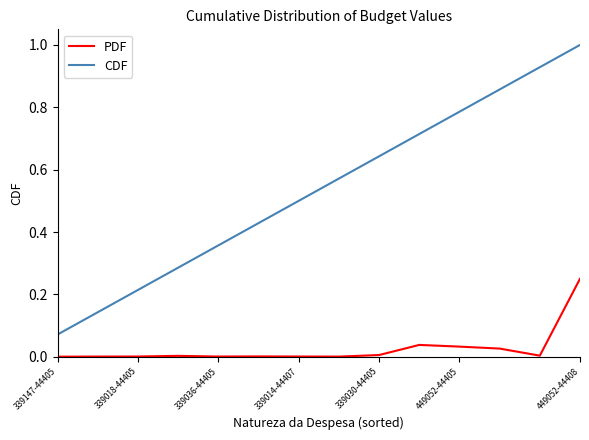

True or false: CDF and PDF cross at least once.

False